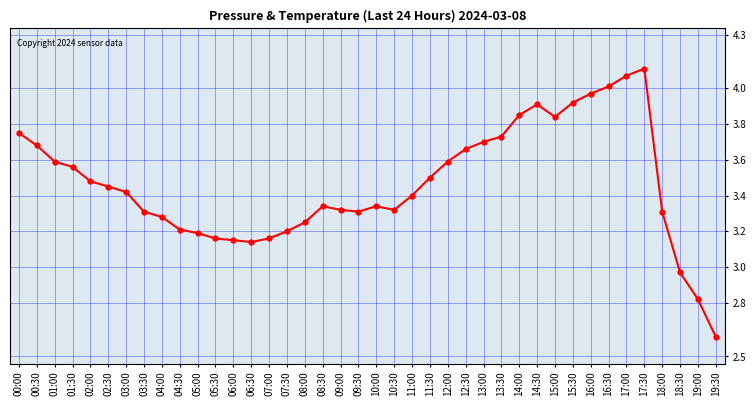

The value at 05:00 is 1.9. True or false?

False